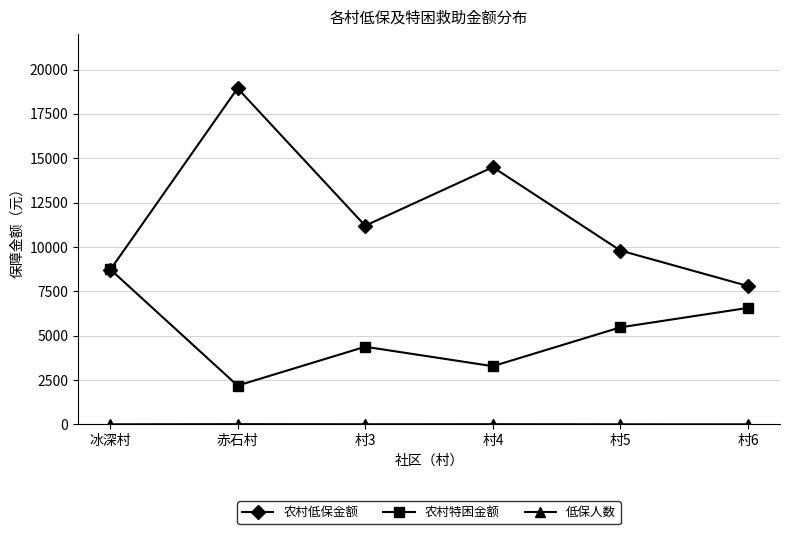

Is it true that 农村特困金额 equals 7471 at 村3?

False